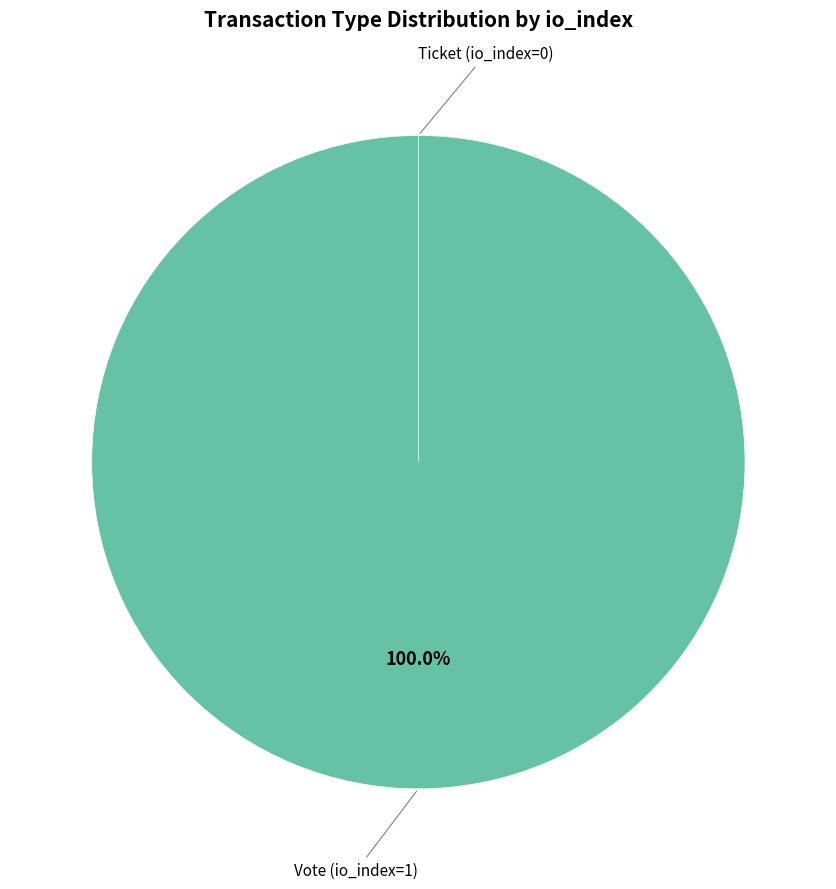

What is the smallest slice in the pie chart?

Ticket (io_index=0)